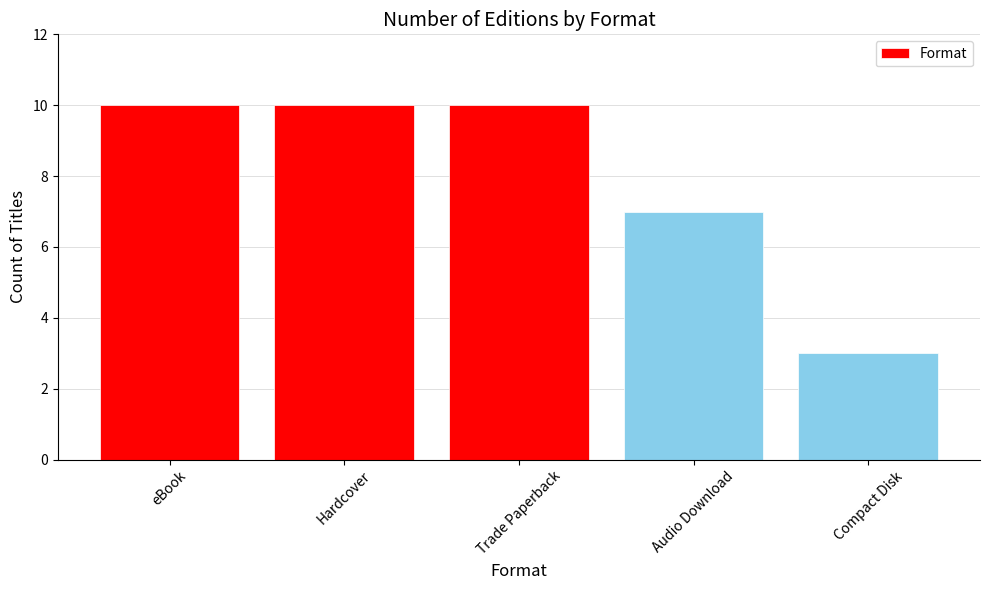

What is the difference between the maximum and minimum values?

7